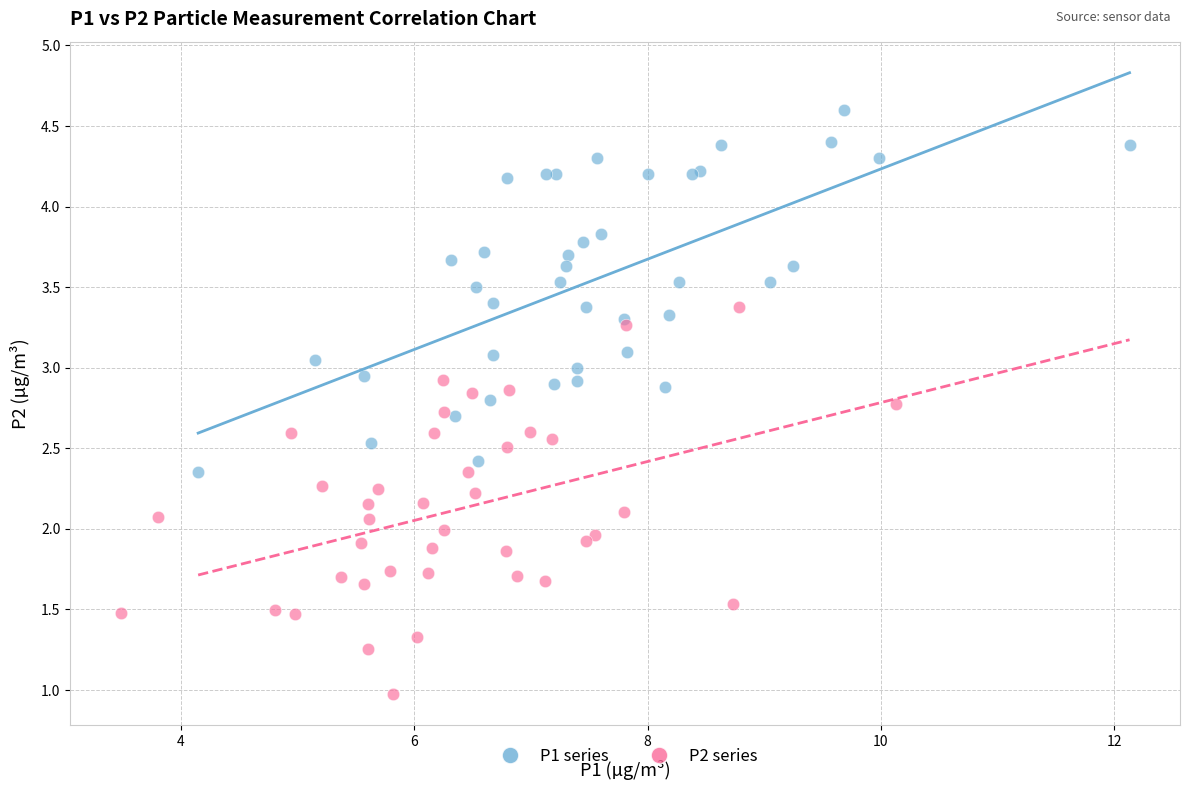

Which series reaches the maximum Y coordinate?

P1 series